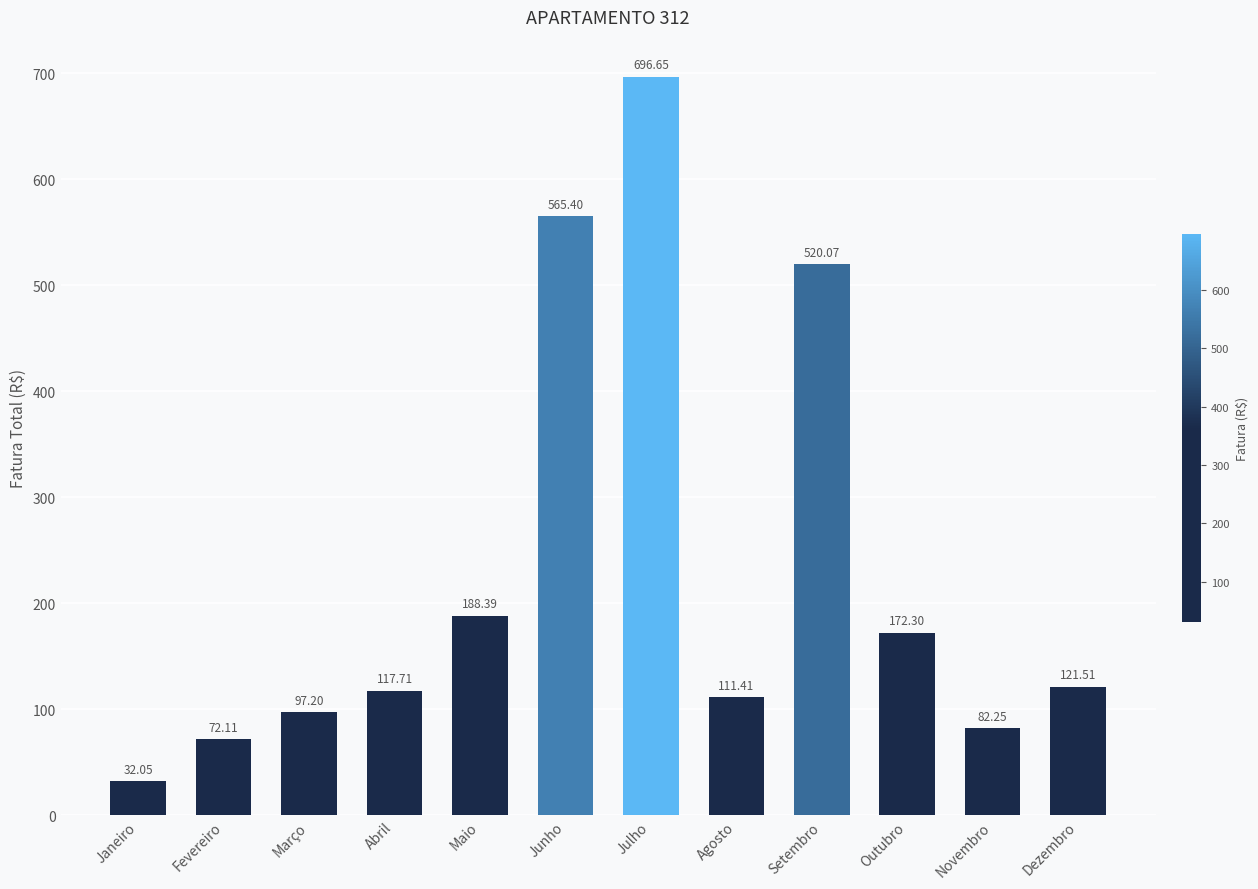

Rank the categories by value from lowest to highest.

Janeiro, Fevereiro, Novembro, Março, Agosto, Abril, Dezembro, Outubro, Maio, Setembro, Junho, Julho